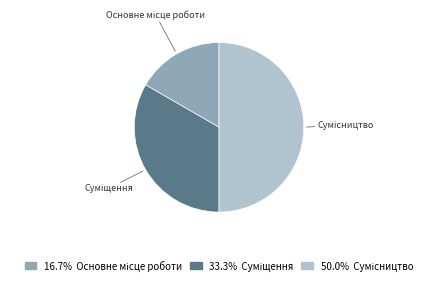

What is the largest slice in the pie chart?

Сумісництво